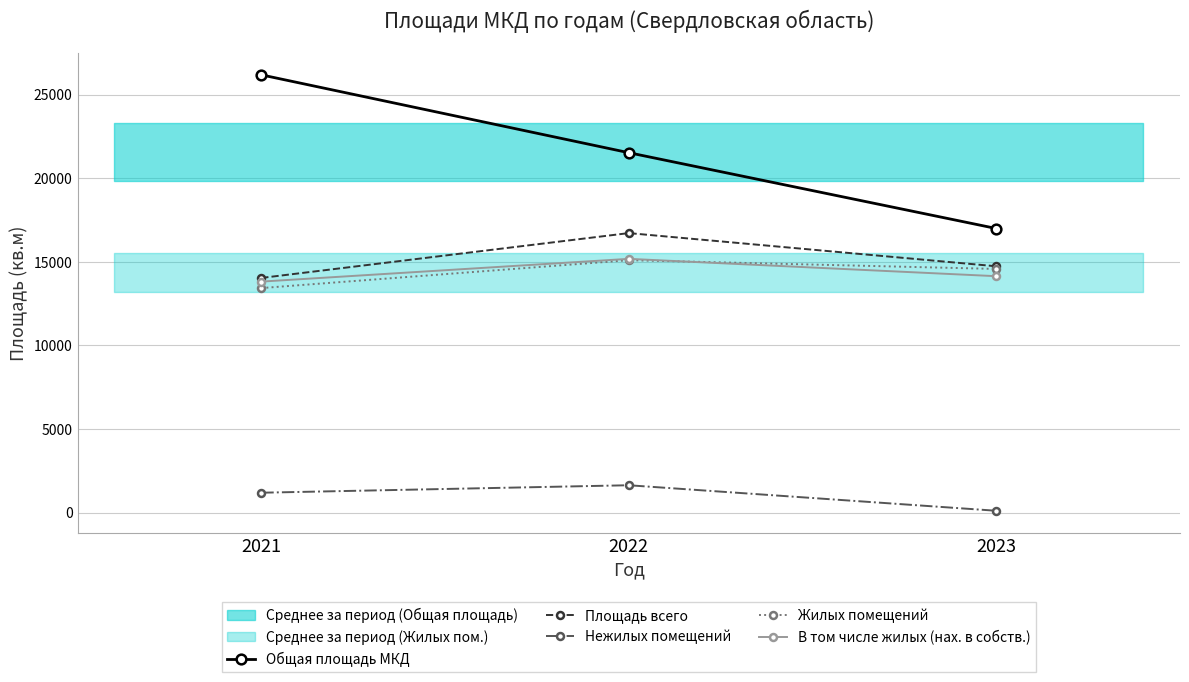

List the series in order of their peak value, lowest first.

Нежилых помещений, Жилых помещений, В том числе жилых (нах. в собств.), Площадь всего, Общая площадь МКД